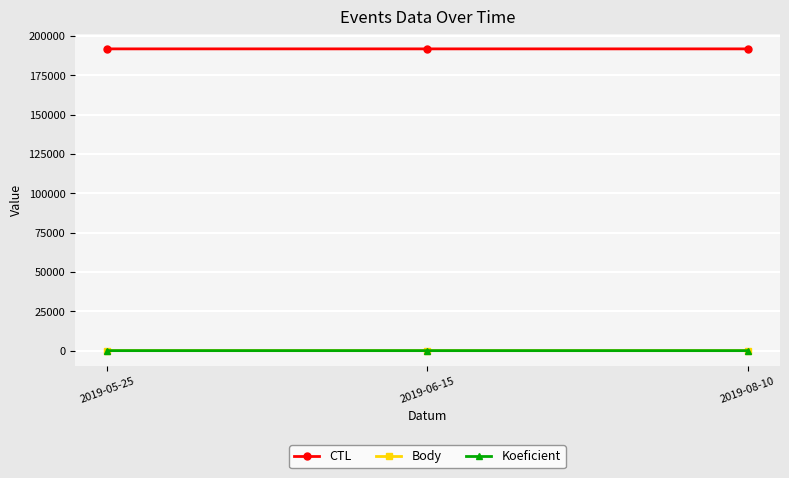

What is the difference between the second highest and minimum values in the Body series?

1.5